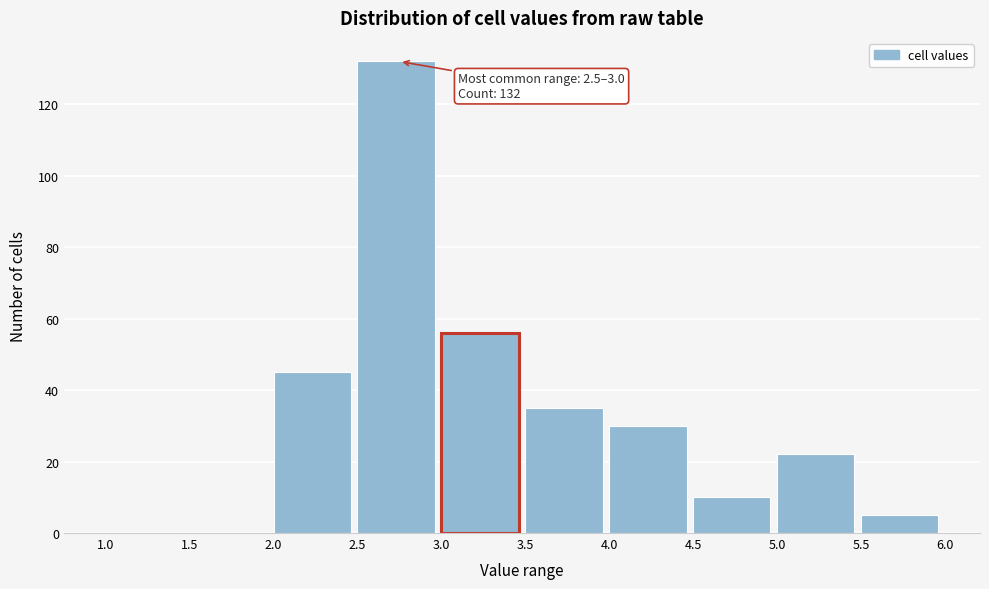

Over which range of the x-axis is the bar tallest?

2.5 to 3.0